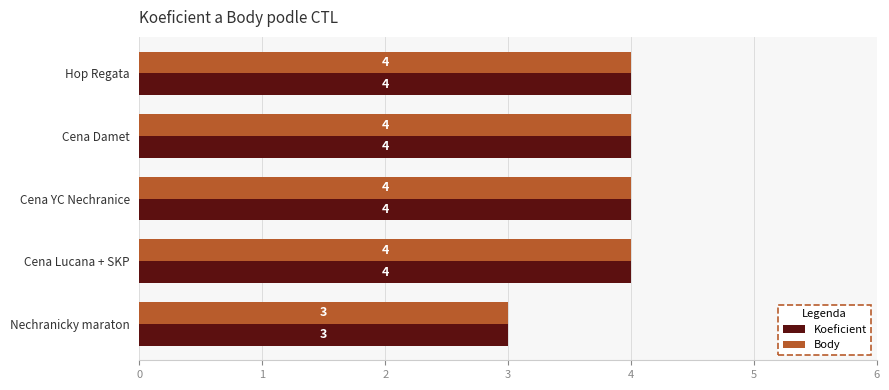

What is the sum of the Koeficient values at Cena Lucana + SKP and Cena YC Nechranice?

8